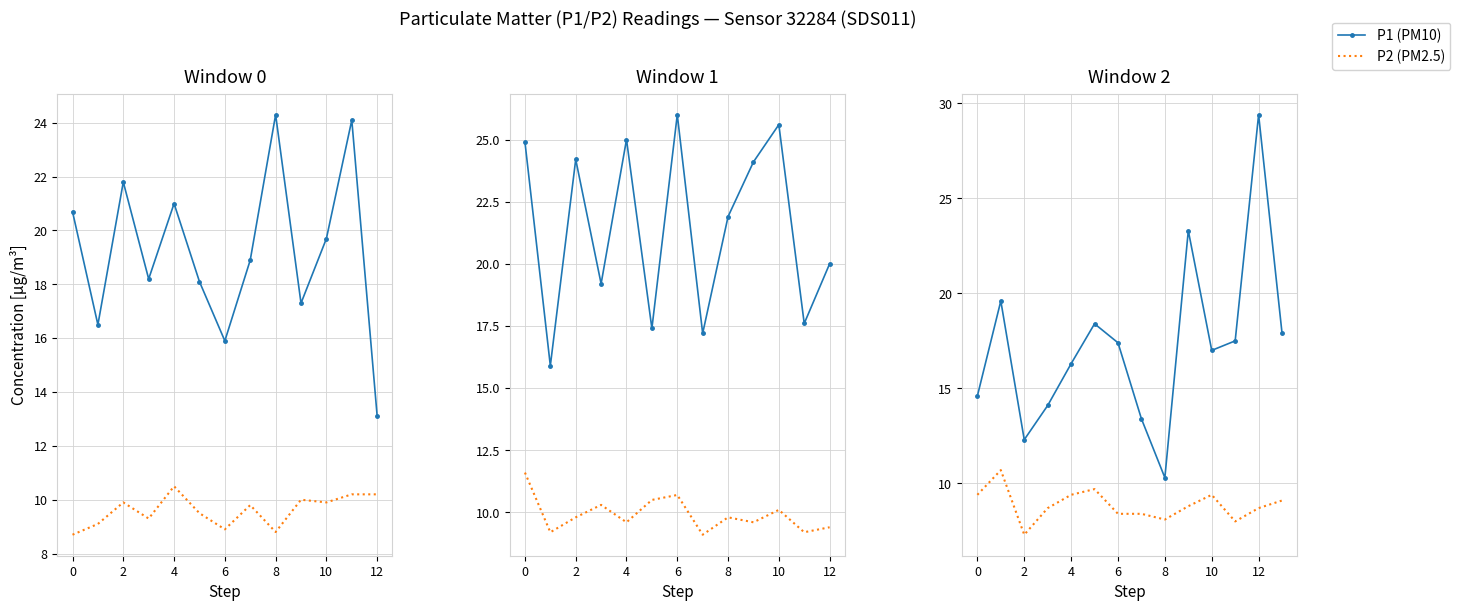

What is the difference between the maximum and minimum values in the P1 (PM10) series?

19.1